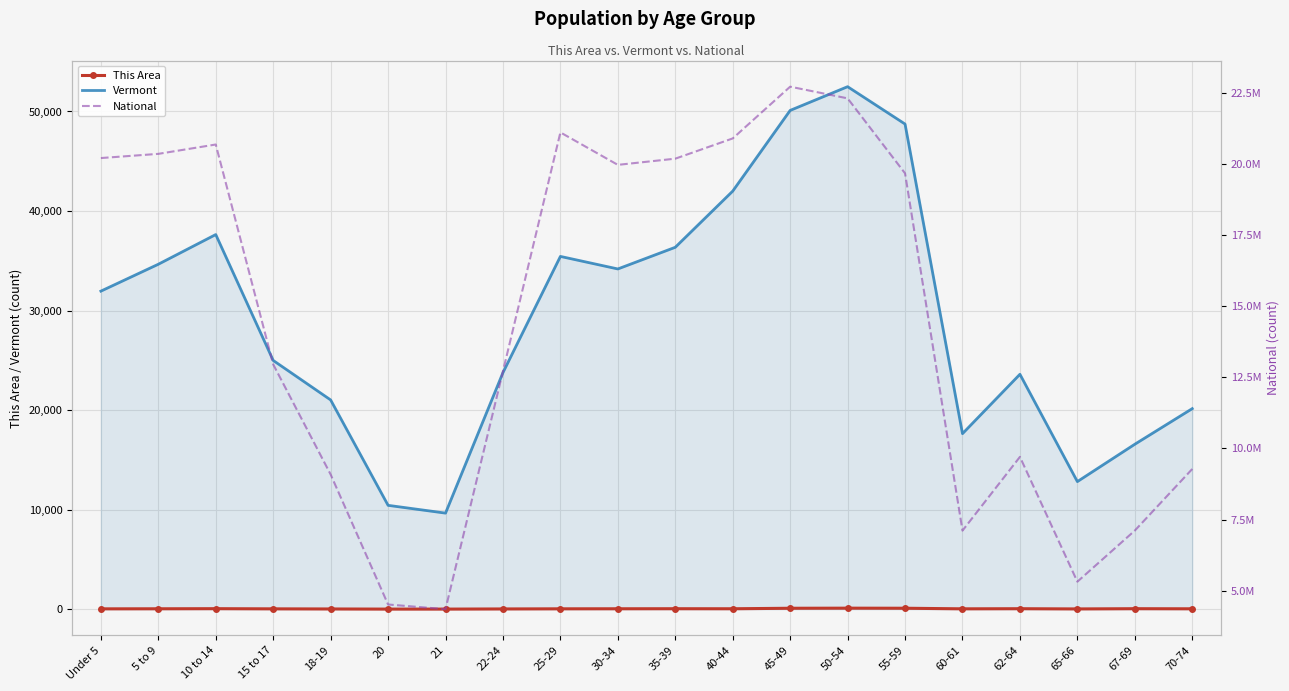

What is the difference between the maximum and minimum values in the Vermont series?

42842